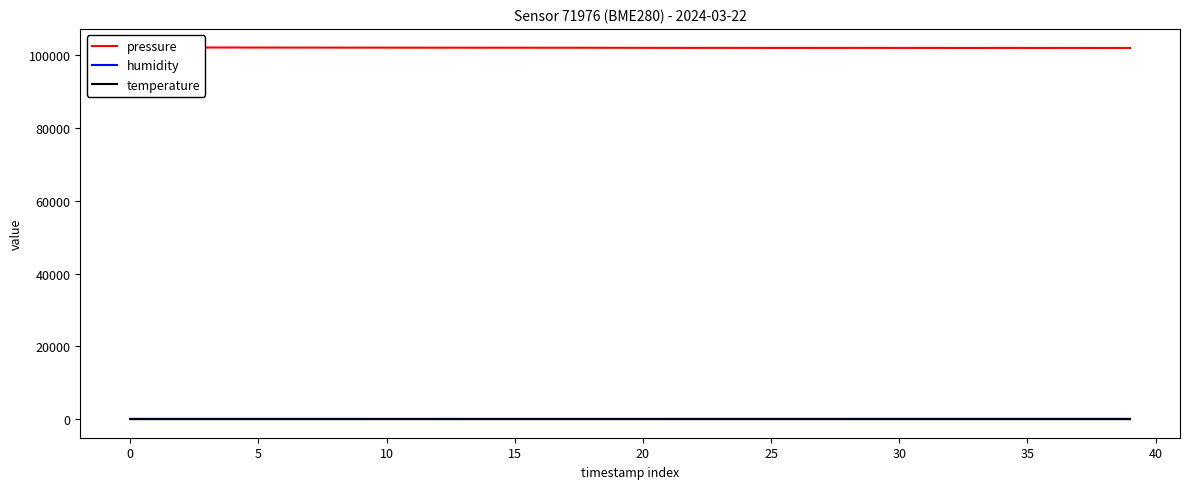

What are all the series names shown in the legend?

pressure, humidity, temperature